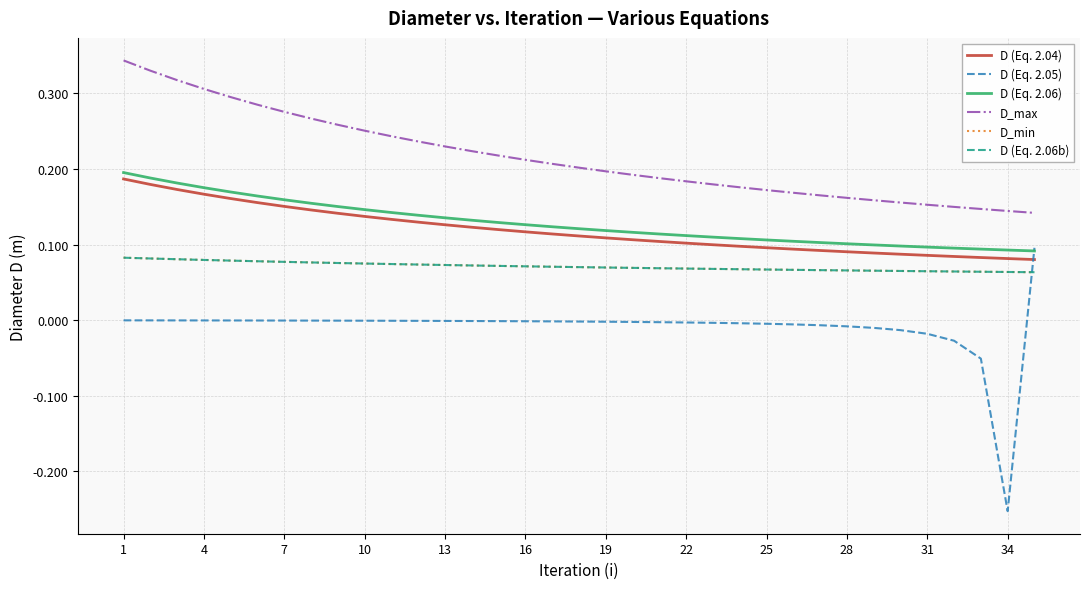

Does the chart display data point markers on the line(s)?

No